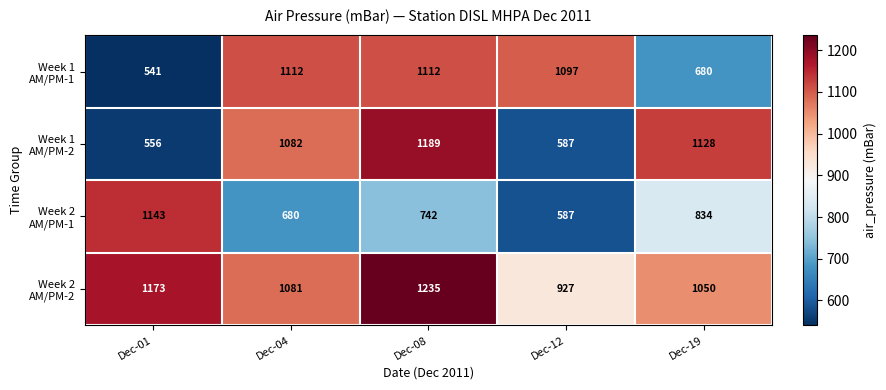

What is the total value across all series at Dec-04?

3955